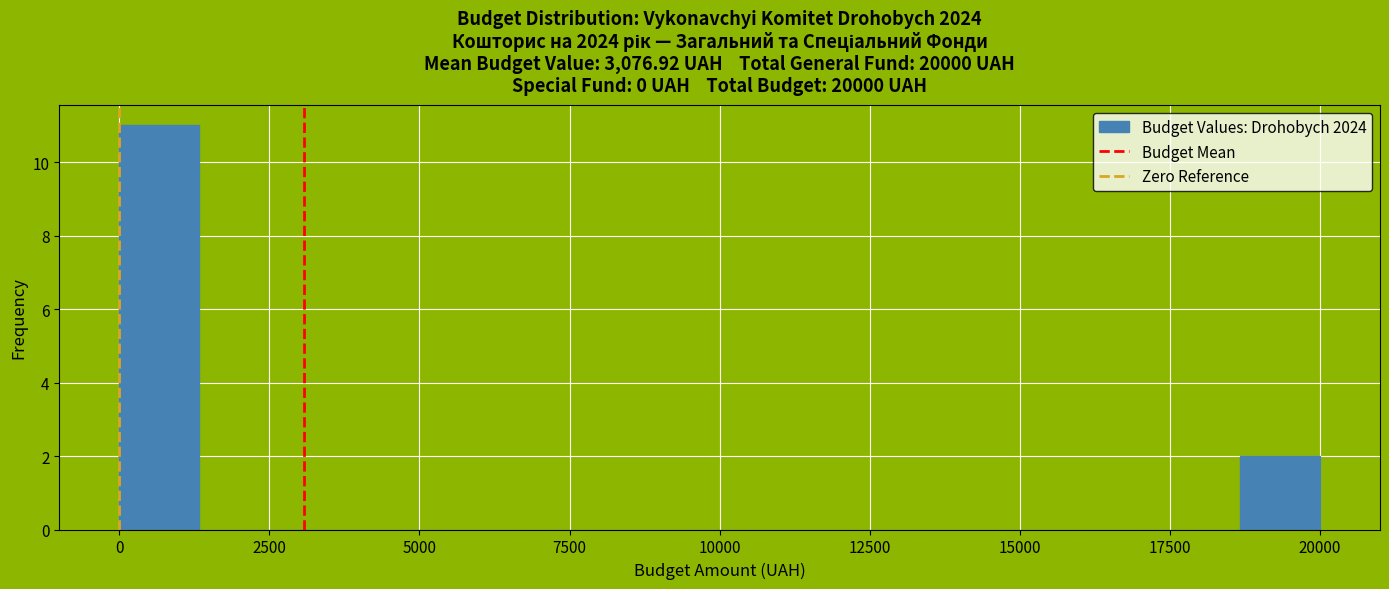

Read against the x-axis, roughly where is the centre of the tallest bar?

500